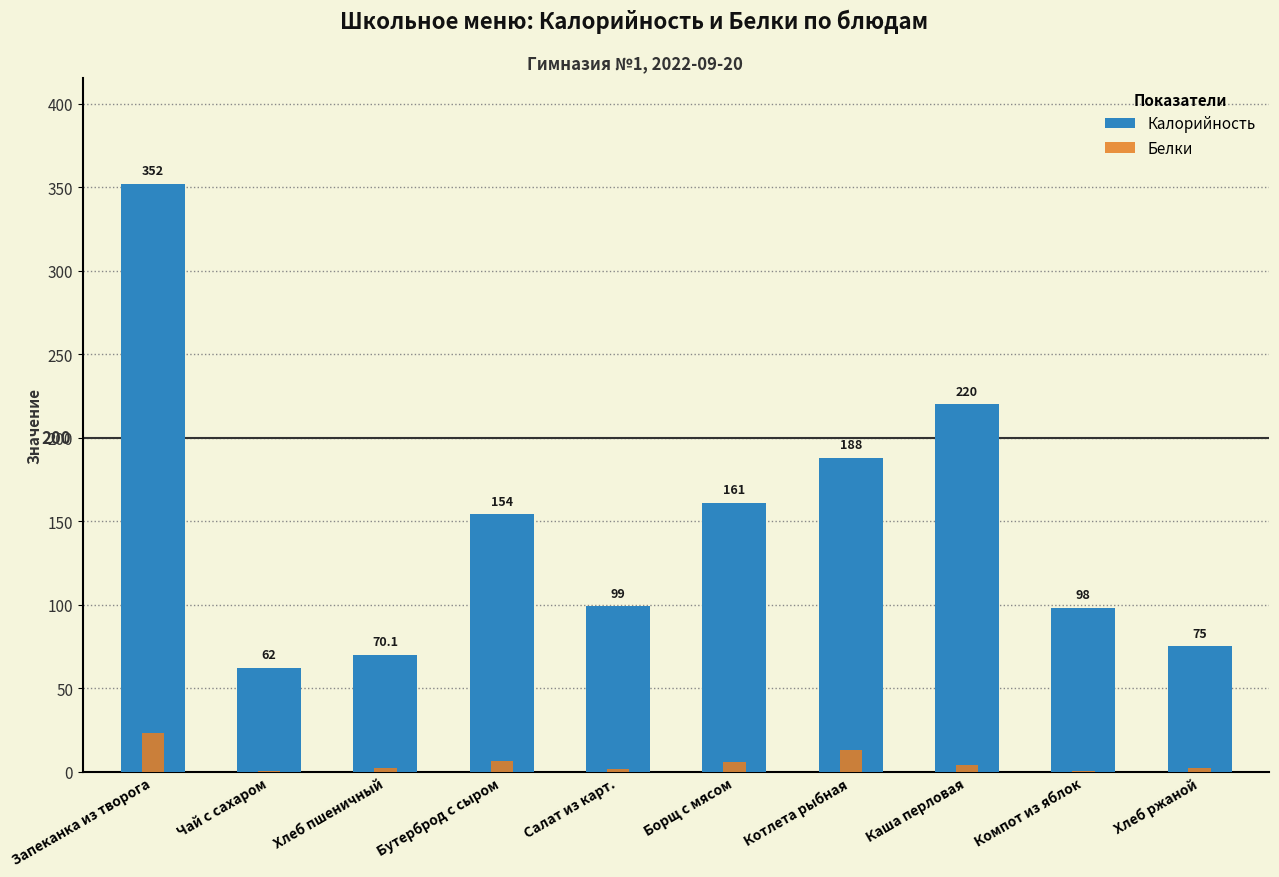

What is the average value of the Калорийность series?

147.9